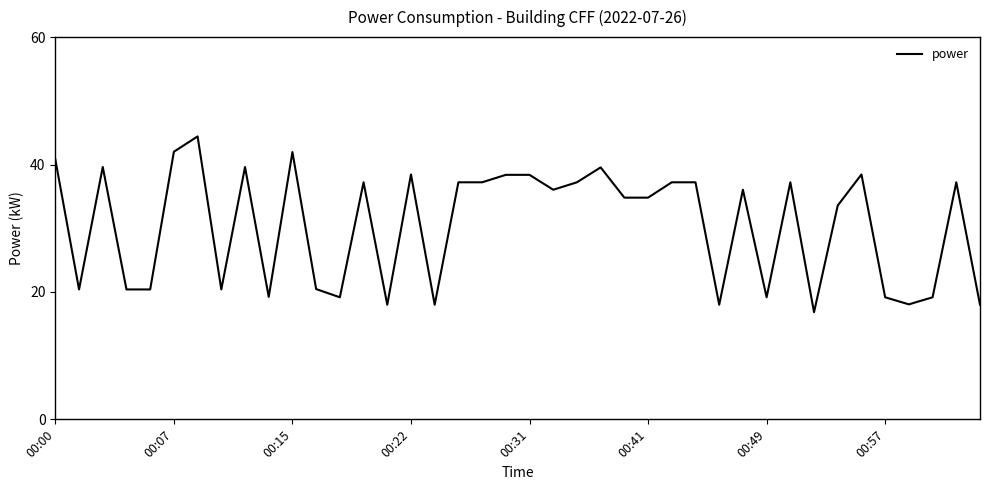

What is the greatest value displayed?

44.4